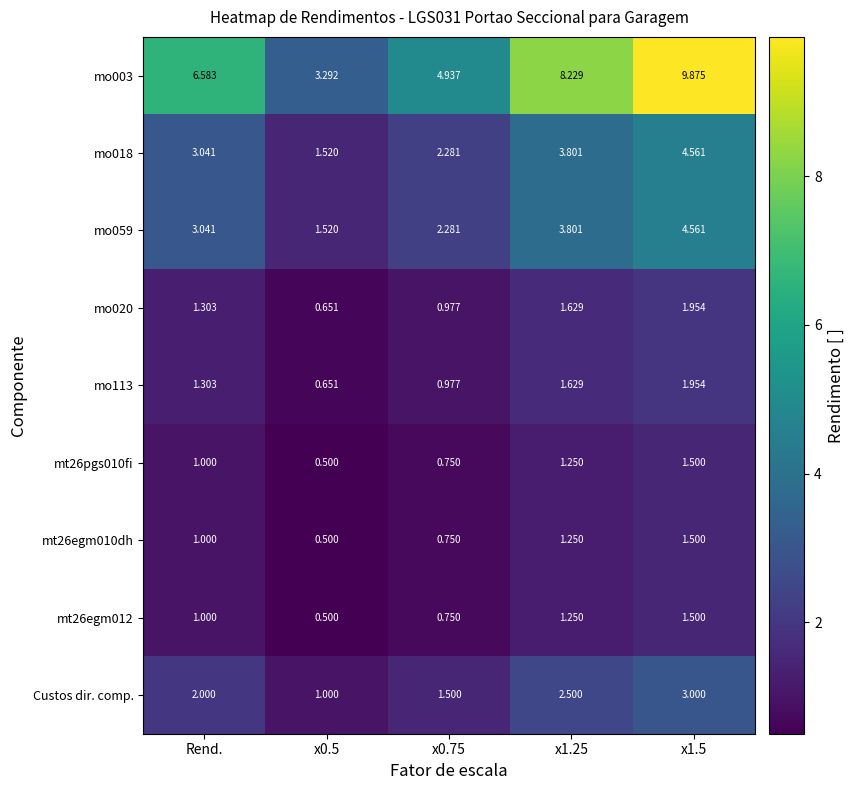

Where does the mo003 series first go above 6?

Rend.